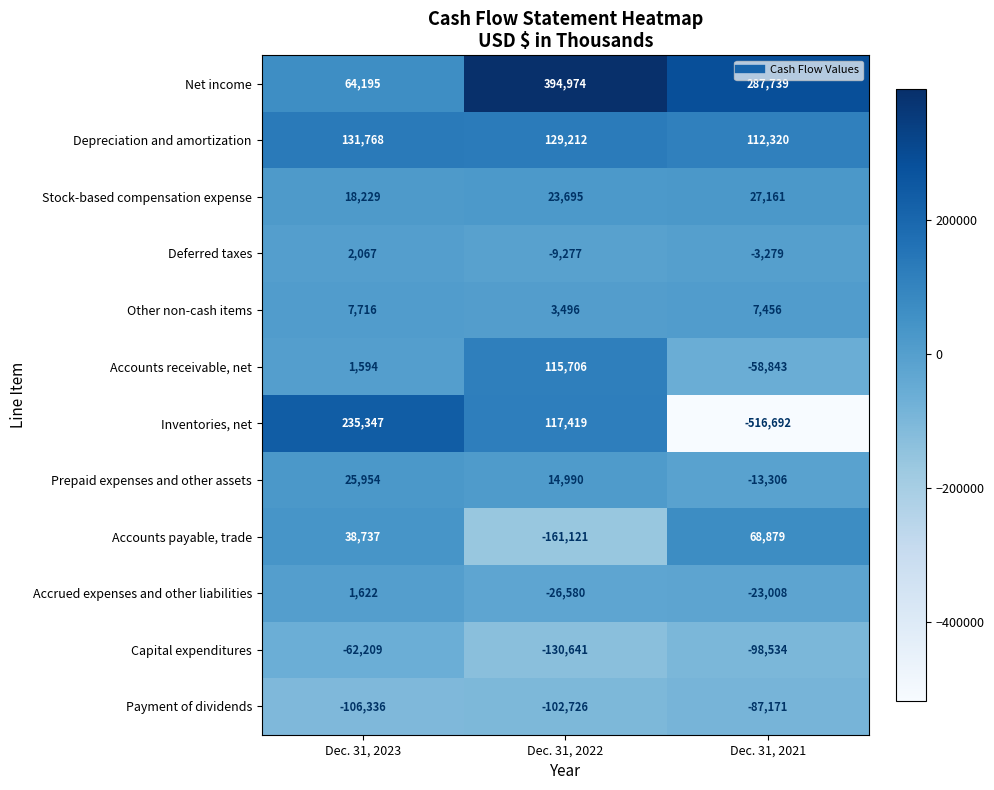

At which label does Inventories, net first exceed 117419?

Dec. 31, 2023